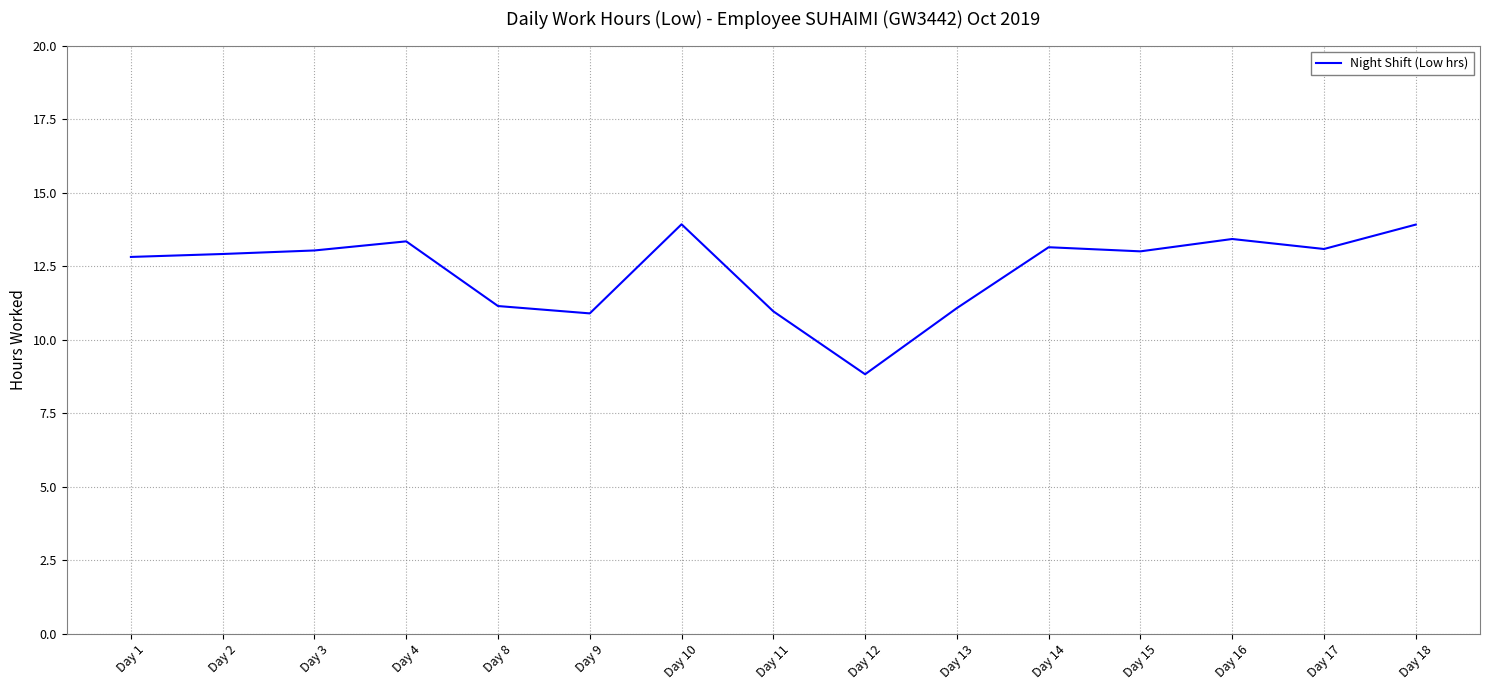

What is the sum of the values at Day 3 and Day 4?

26.4